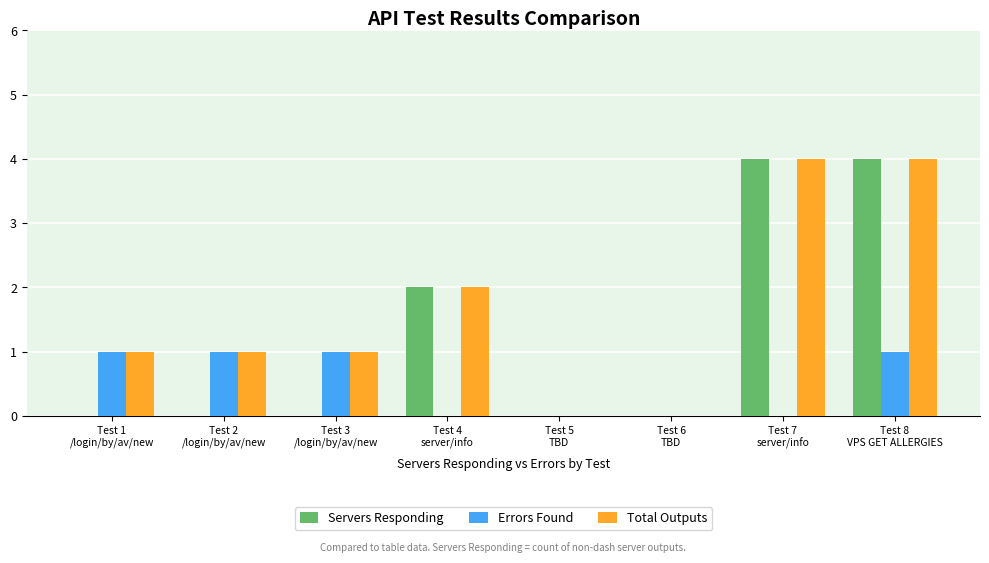

What is the maximum value for Servers Responding?

4